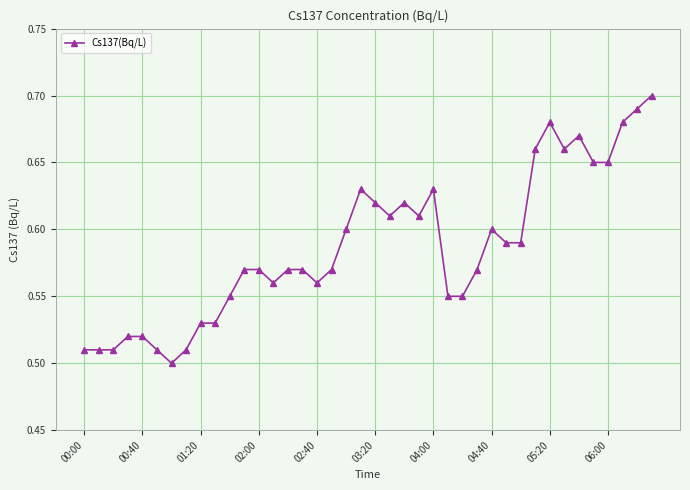

True or false: the data has more than 2 interior local peaks.

True